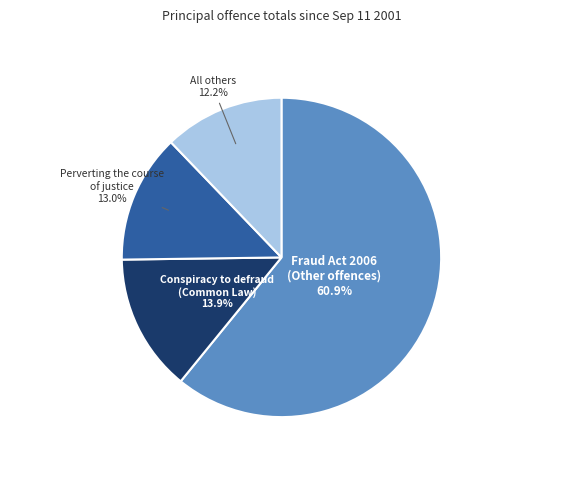

Which slice is the smallest?

All others